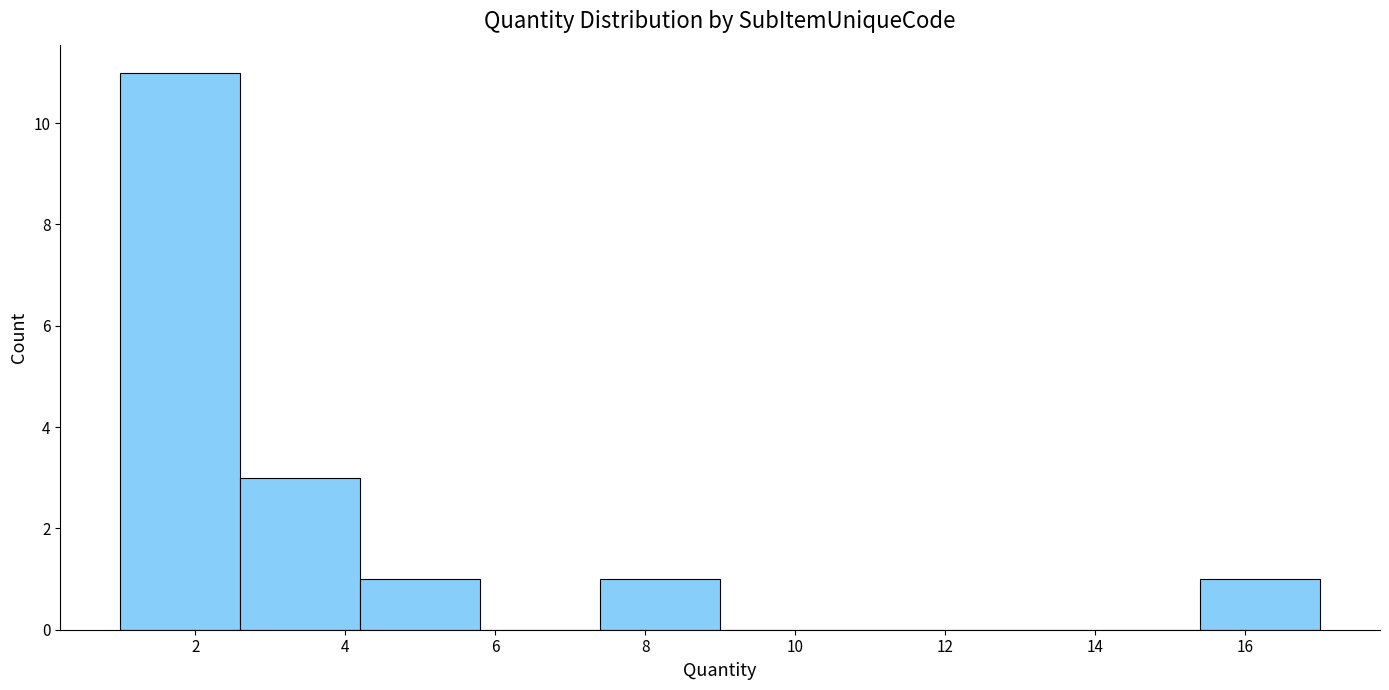

Reading left to right, list every bar in this chart as the range it spans on the x-axis followed by its height. The values are not printed on the chart, so give them approximately, as read against the axis.

1.0 to 2.6: 11
2.6 to 4.2: 3
4.2 to 5.8: 1
5.8 to 7.4: 0
7.4 to 9.0: 1
9.0 to 10.6: 0
10.6 to 12.2: 0
12.2 to 13.8: 0
13.8 to 15.4: 0
15.4 to 17.0: 1